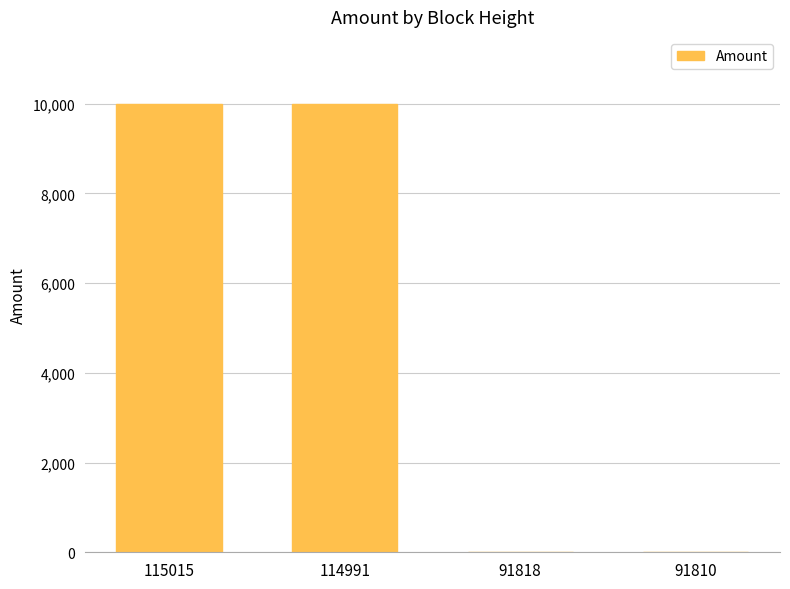

What value does the data have at 114991?

9989.6